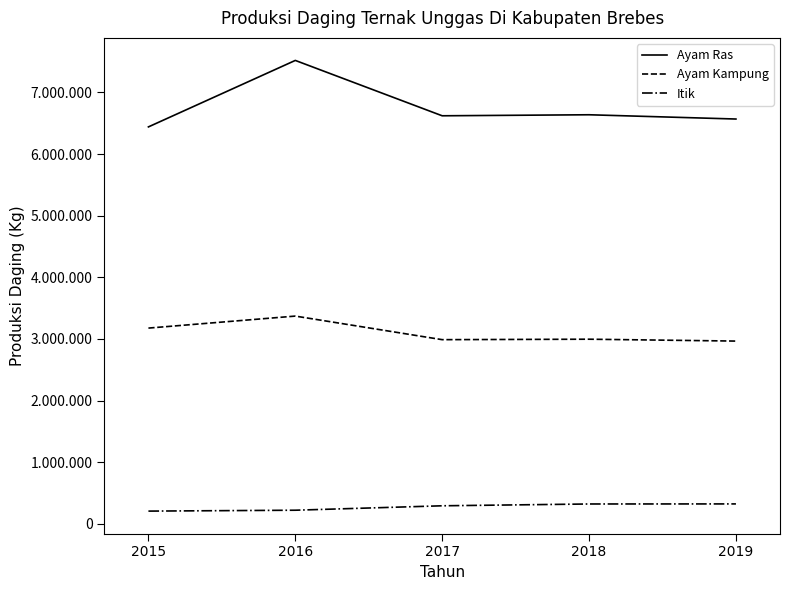

What is the sum of all Itik values?

1364566